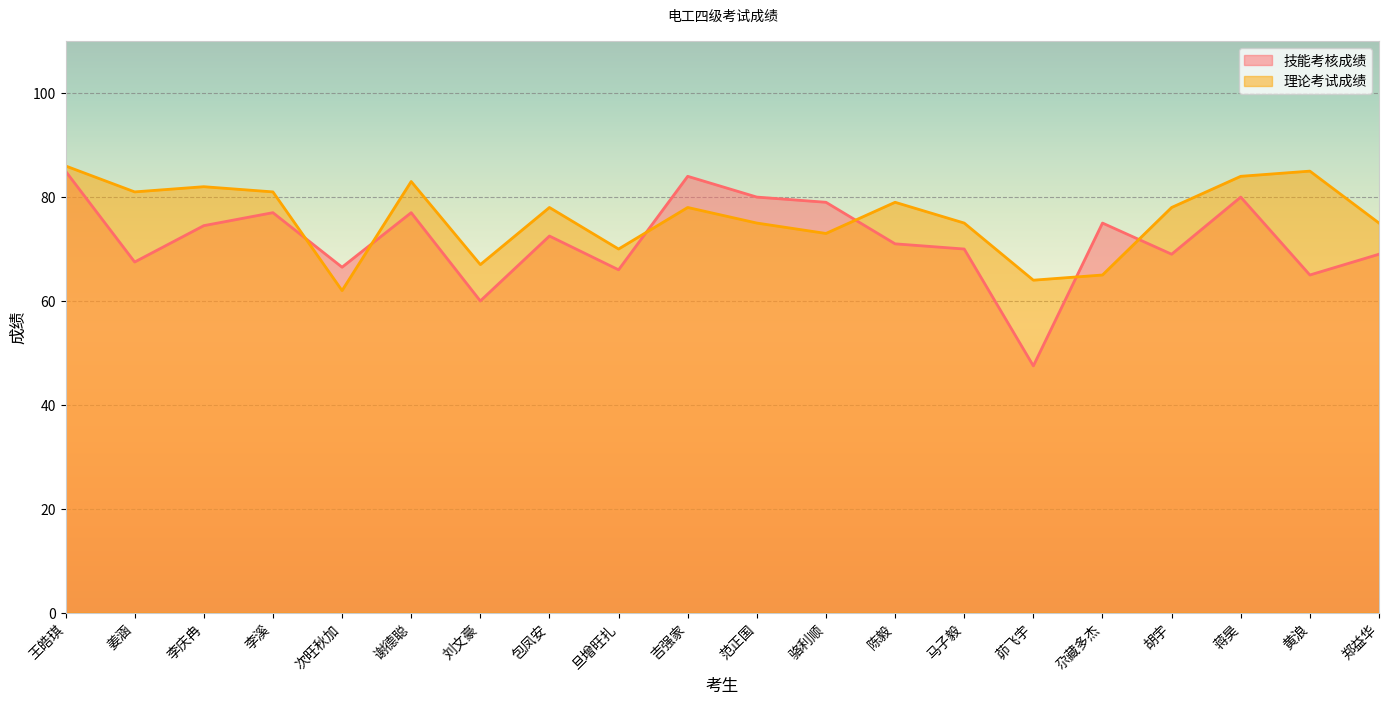

How many lines are shown in the chart?

2